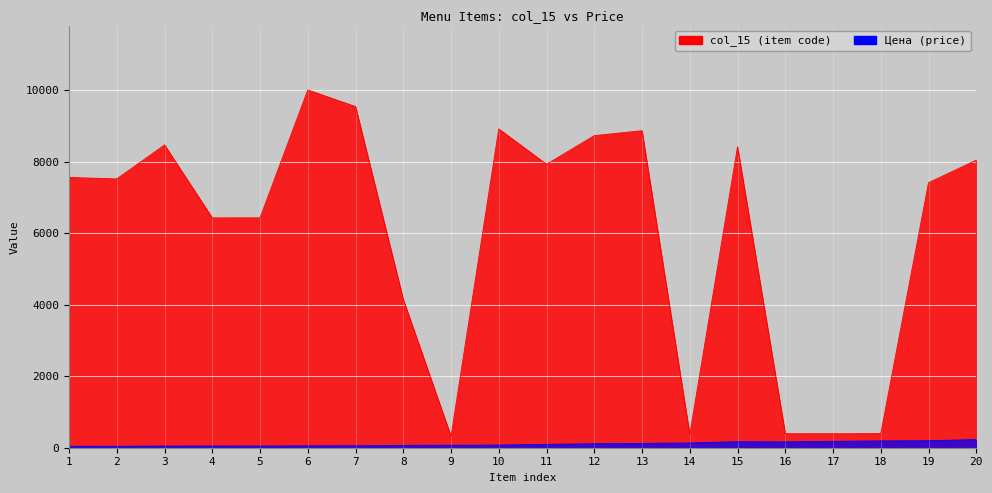

True or false: col_15 and Цена intersect in this chart.

False